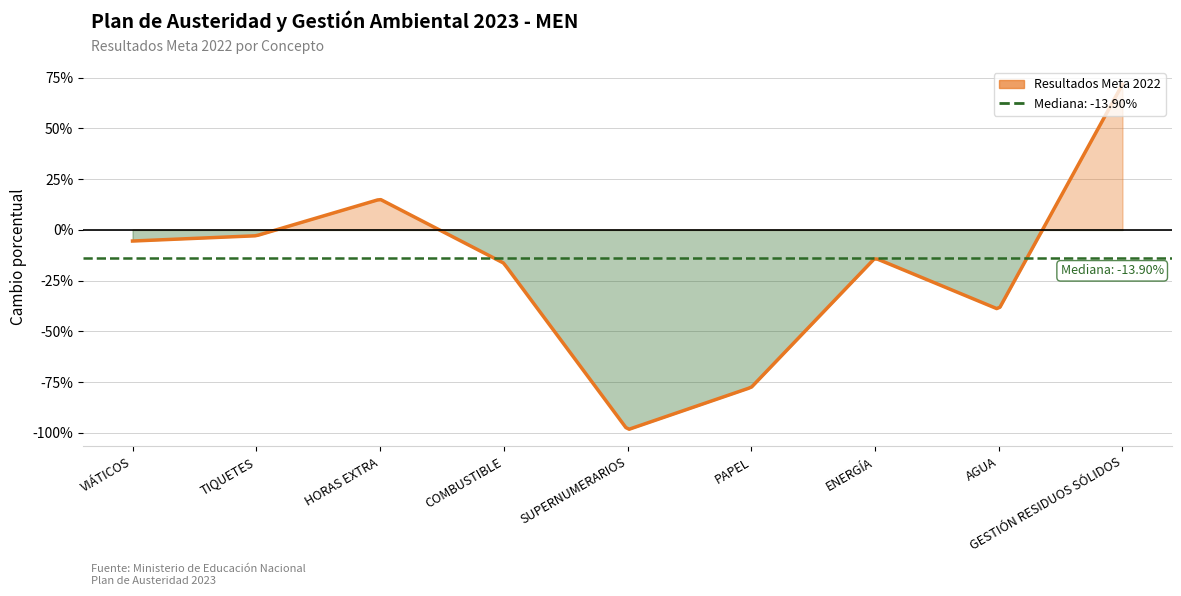

The value at VIÁTICOS is -0.1. True or false?

True